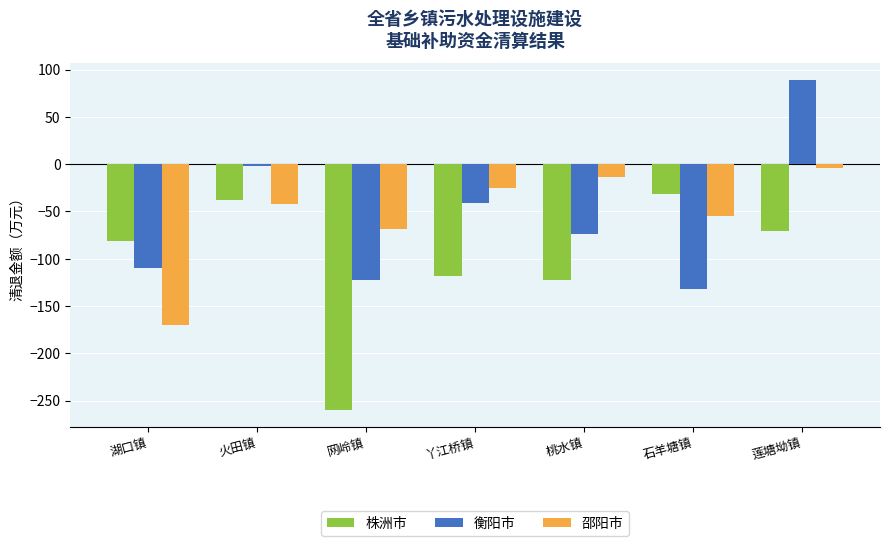

What is the lowest value of the 衡阳市 series?

-132.3